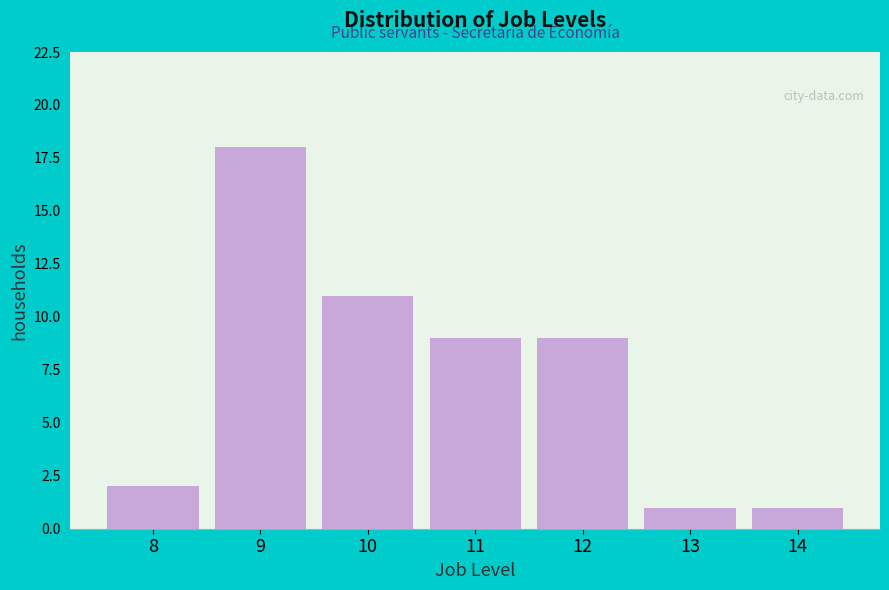

Reading right to left, what are all the values shown in this chart?

14=1	13=1	12=9	11=9	10=11	9=18	8=2